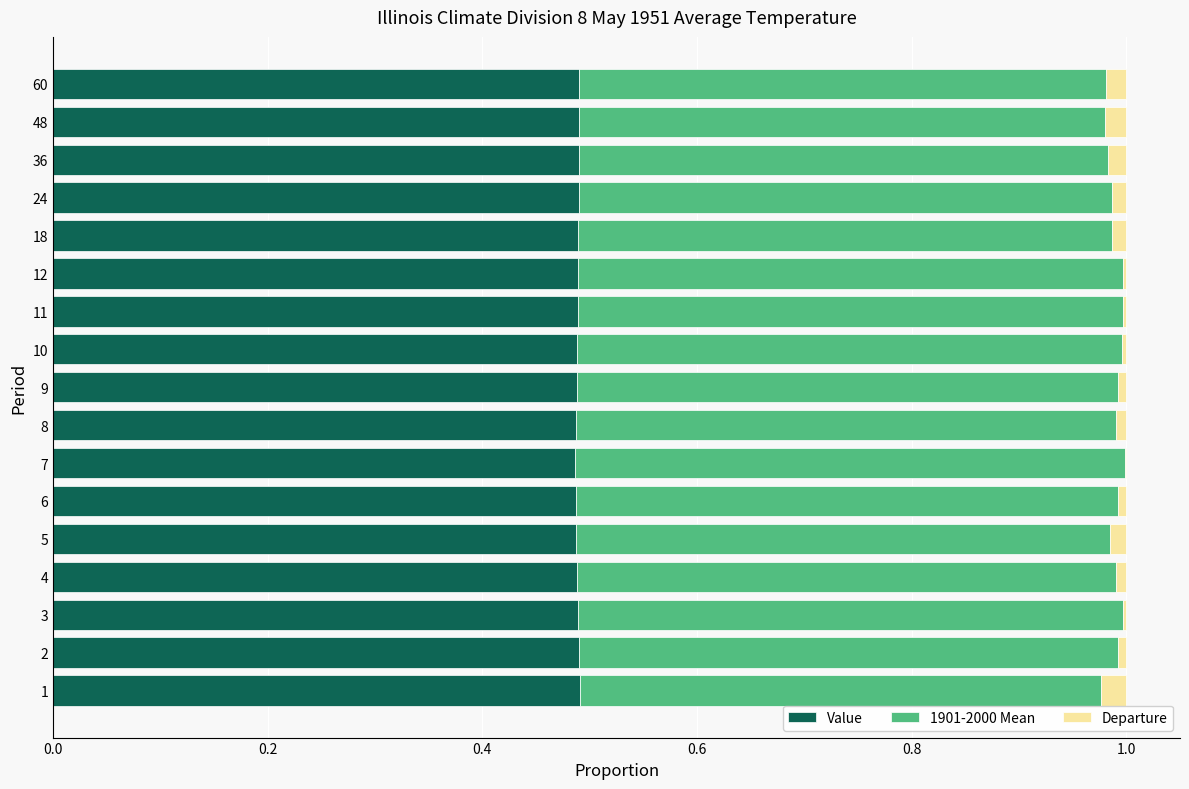

Is it true that Value equals 0.2 at 60?

False